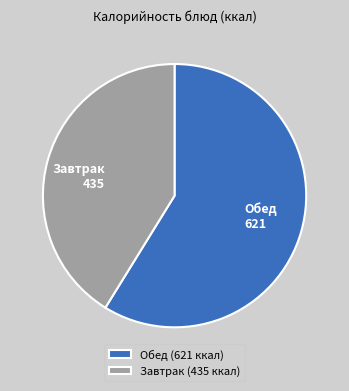

Is Завтрак the majority of the pie?

No